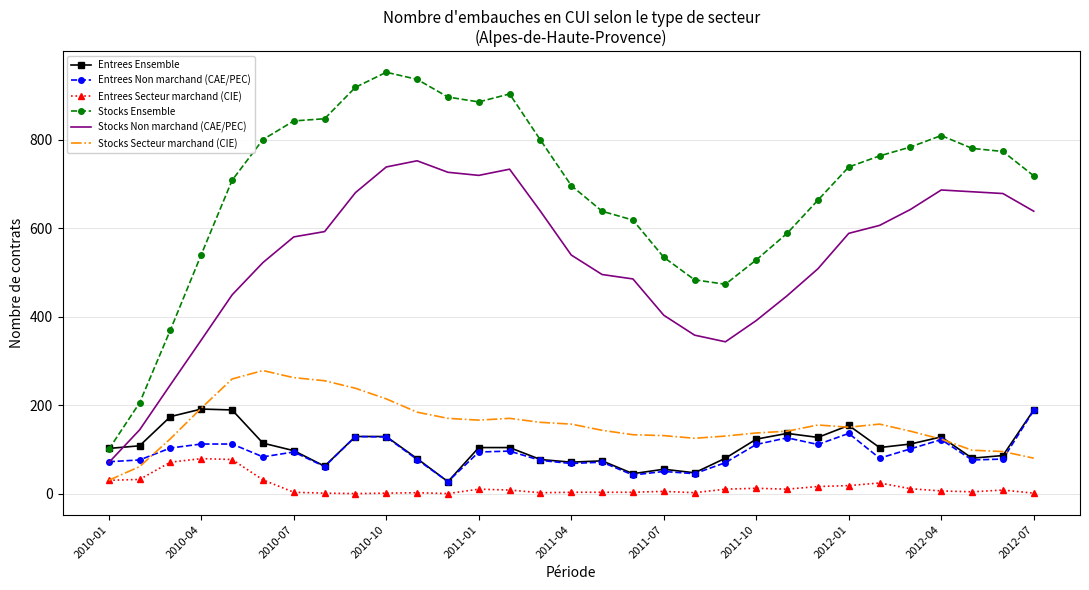

What is the highest value of the Entrees Non marchand (CAE/PEC) series?

188